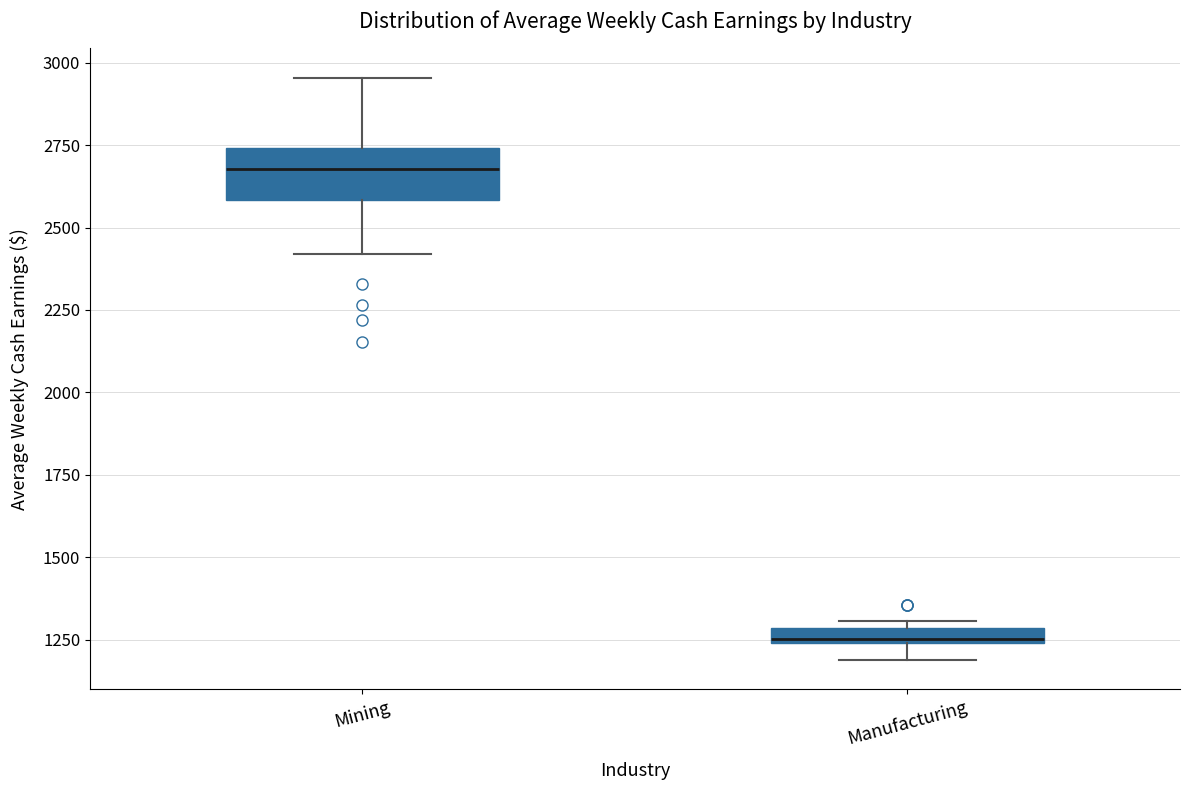

Which box is the tallest, from its lower edge to its upper edge?

Mining